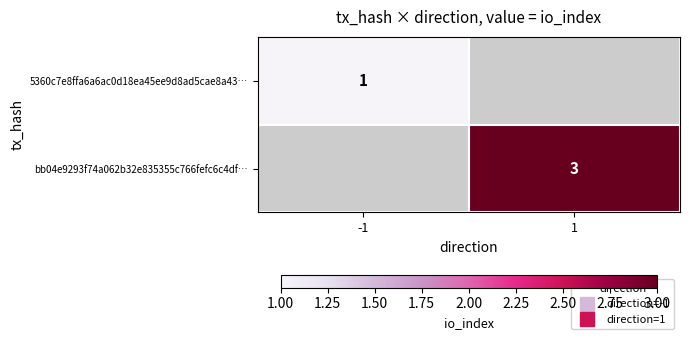

True or false: bb04e9293f74a062b32e835355c766fefc6c4df… has a value of 1.1 at 1.

False